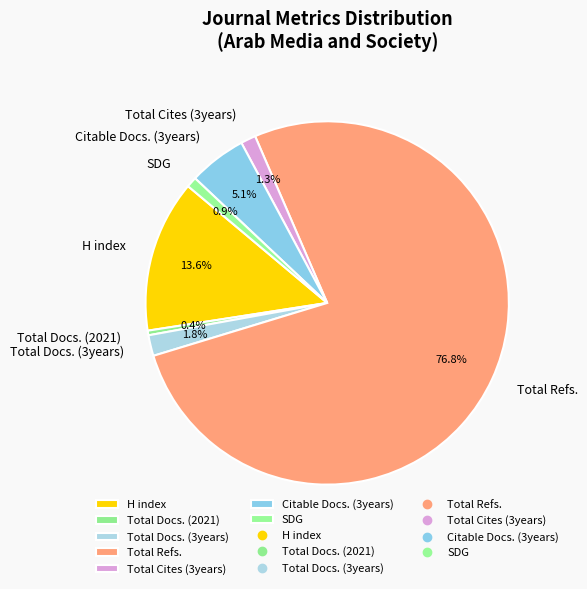

Is it true that Citable Docs. (3years) is 1% of the pie?

False